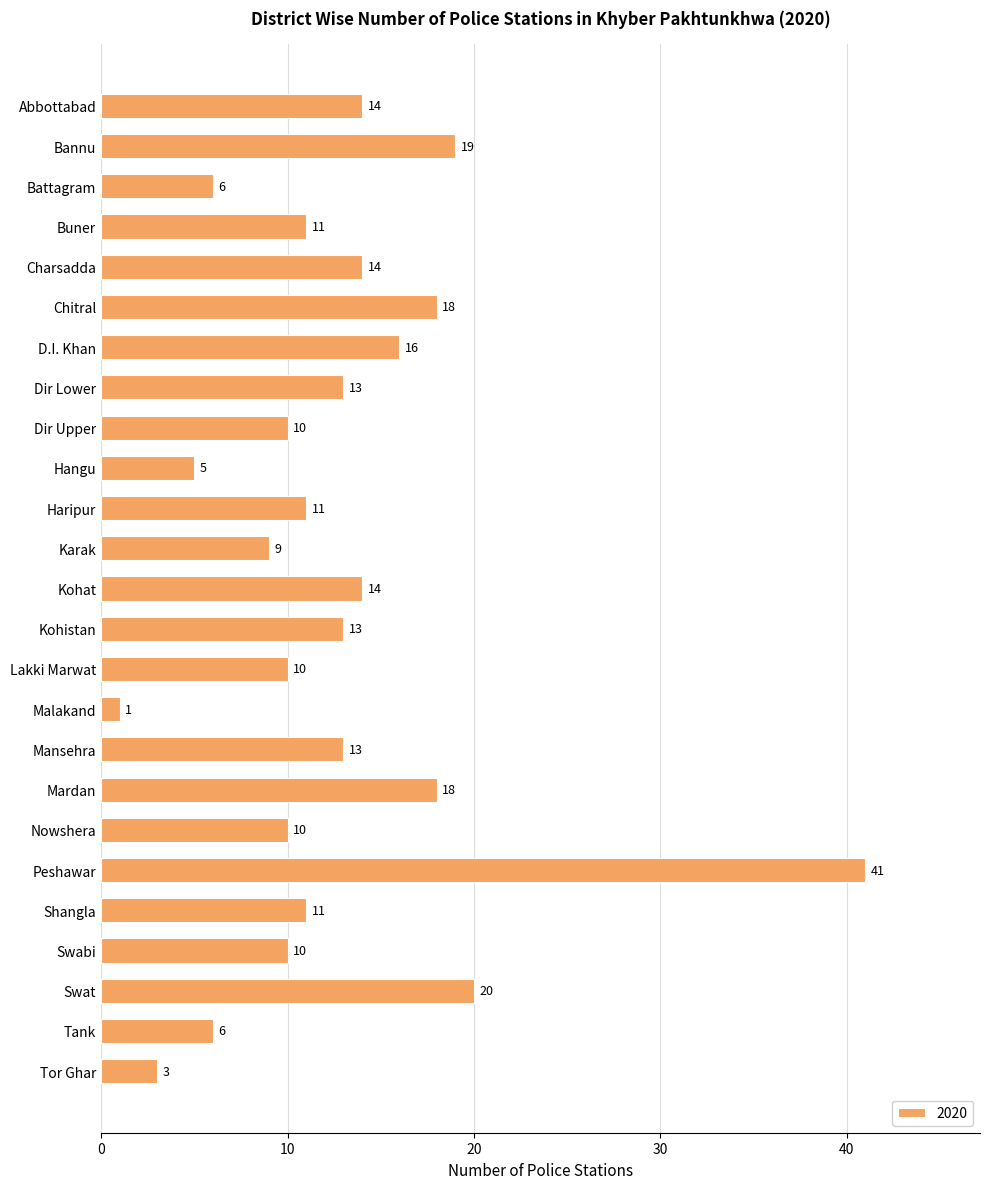

Read the value at Haripur, to the nearest 5.

10